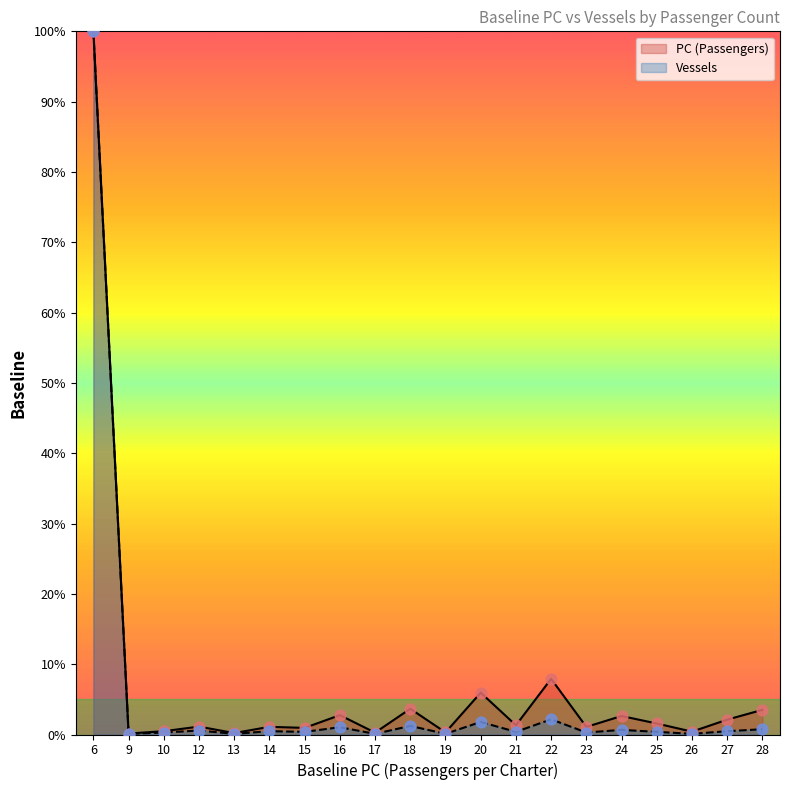

What are all the series names shown in the legend?

PC (Passengers), Vessels